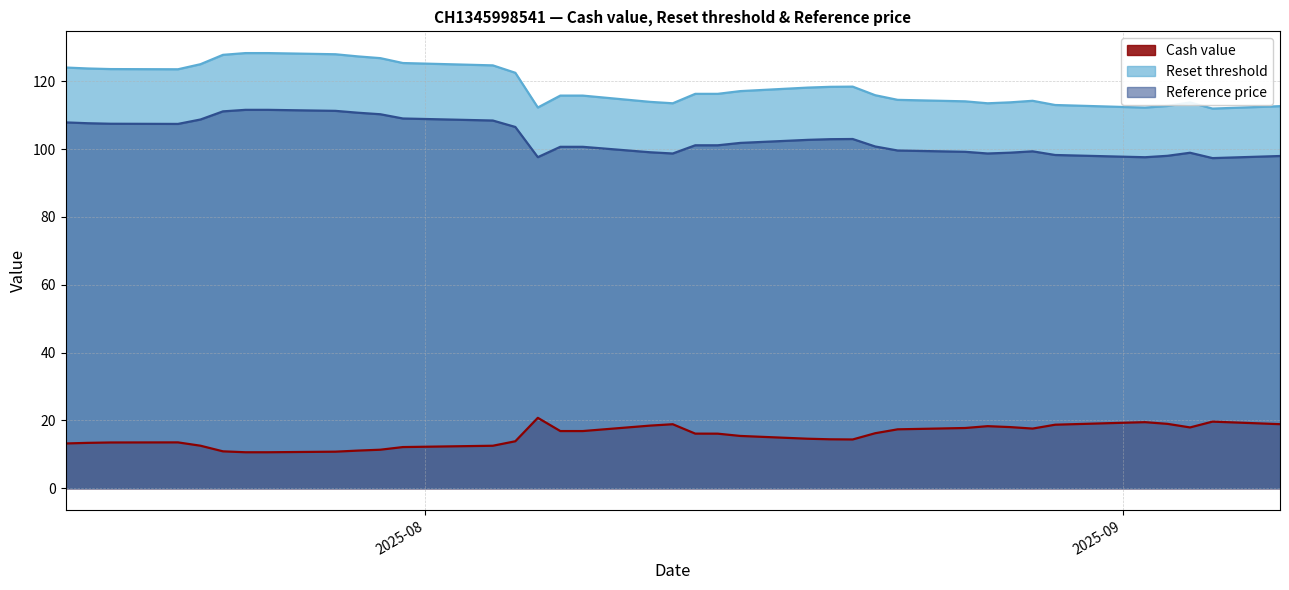

True or false: Reference price and Cash value intersect in this chart.

False